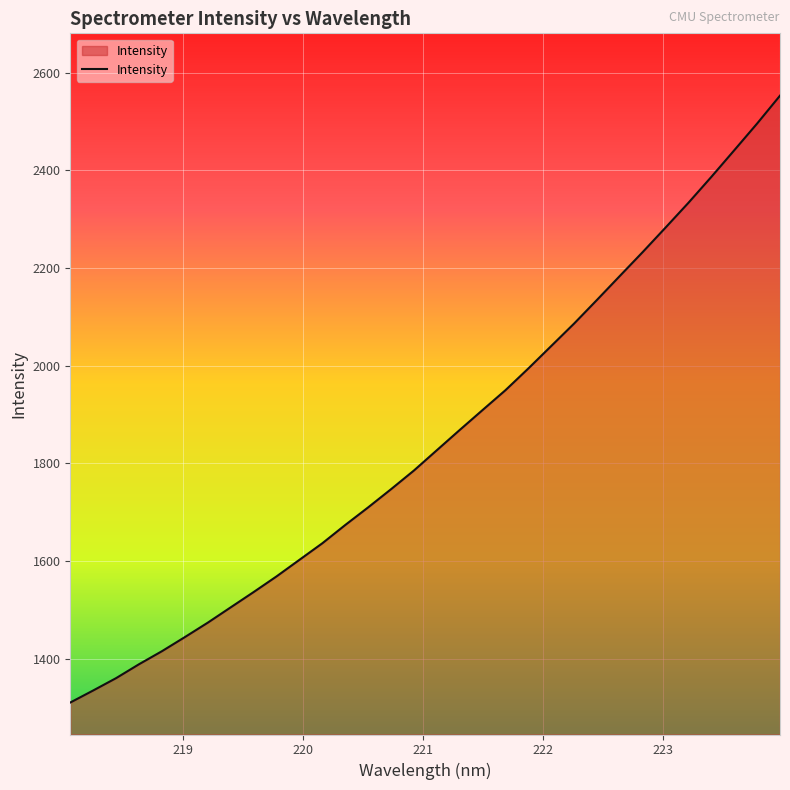

Reading left to right, extract all data points from this chart.

1309.9	1334.6	1359.9	1388.3	1415.0	1443.9	1473.5	1504.8	1536.1	1568.2	1602.2	1636.1	1673.5	1709.6	1746.8	1785.1	1826.6	1868.1	1909.0	1949.6	1994.2	2040.1	2086.2	2134.6	2183.7	2232.7	2282.9	2333.6	2386.6	2441.0	2495.8	2552.8